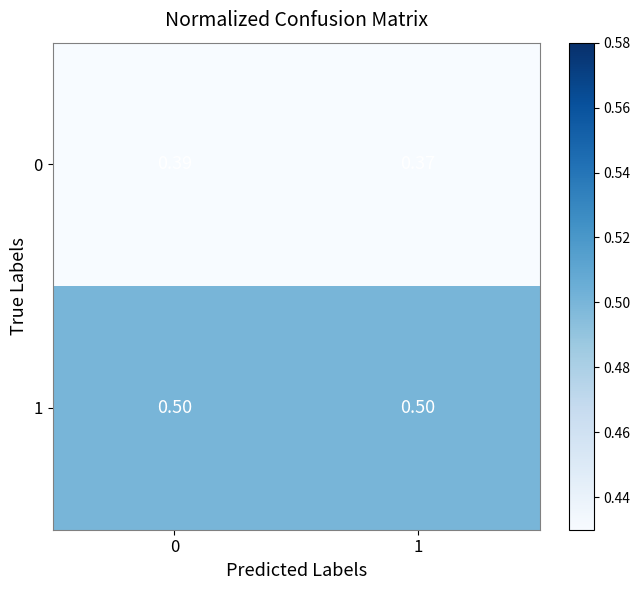

Is the value of 0 at 0 greater than the value of 1 at 0?

No